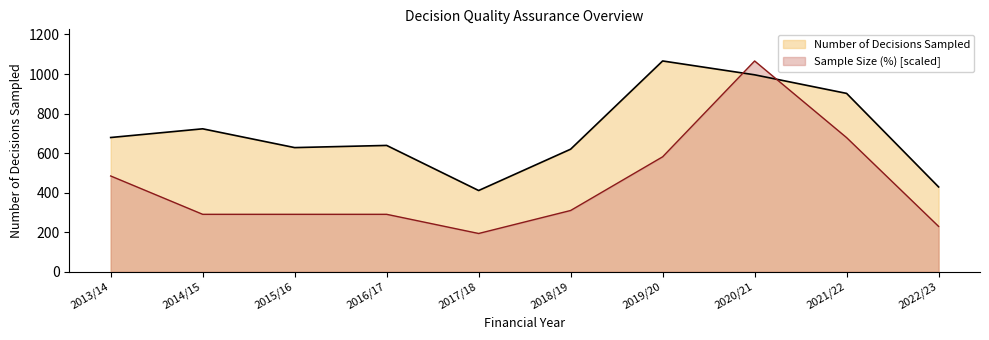

Between 2015/16 and 2019/20, which series saw the biggest shift?

Number of Decisions Sampled